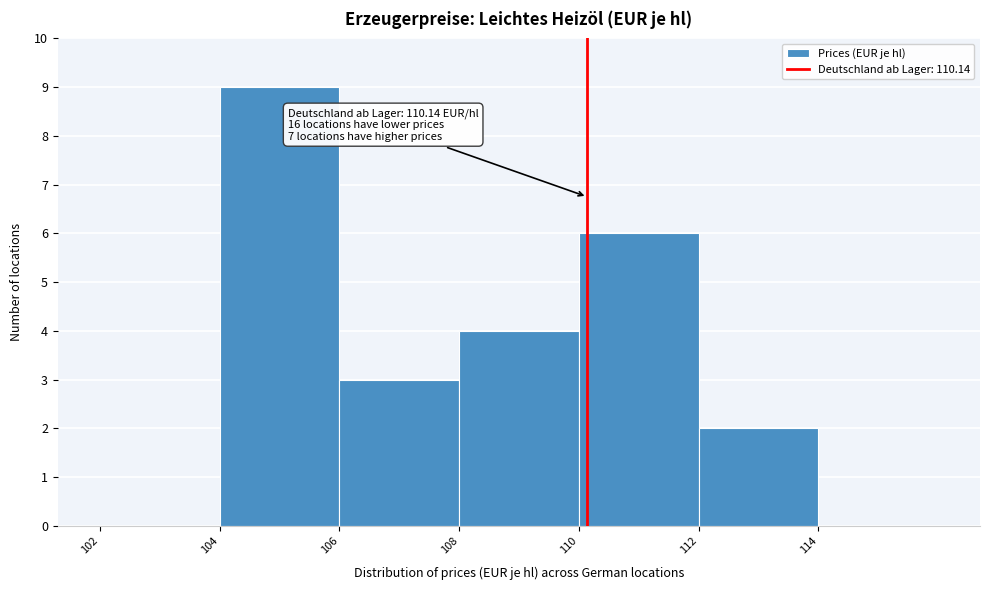

Over which range of the x-axis is the bar tallest?

104 to 106